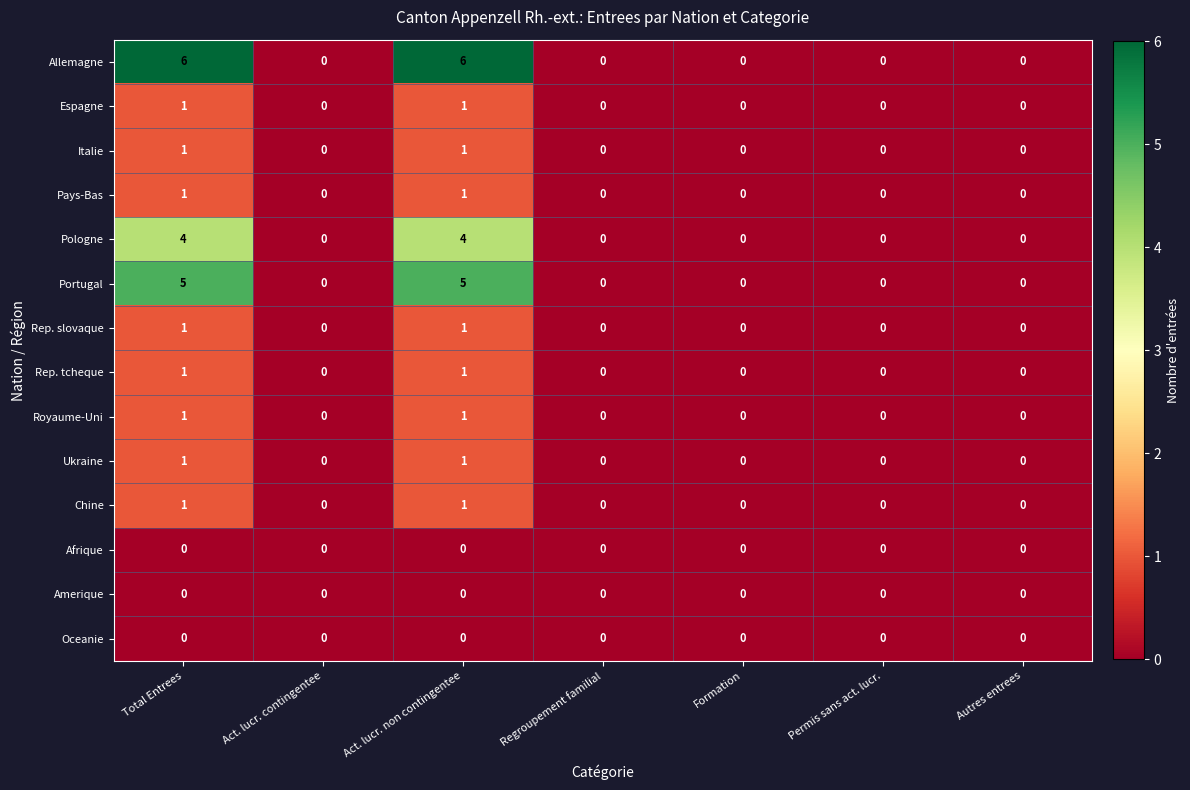

Is it true that Amerique equals 0 at Autres entrees?

True